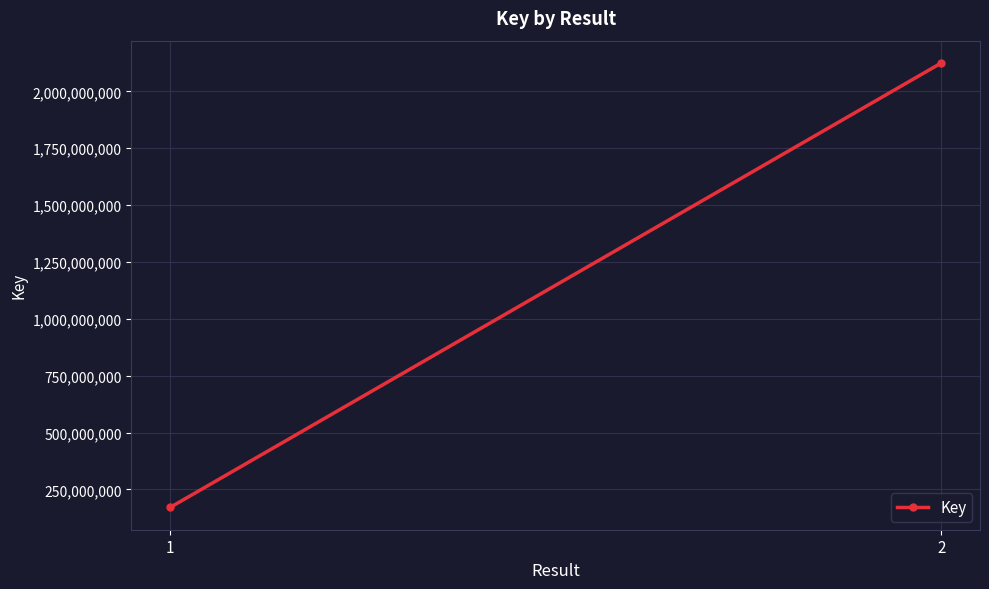

What is the difference between the maximum and minimum values?

1954292719